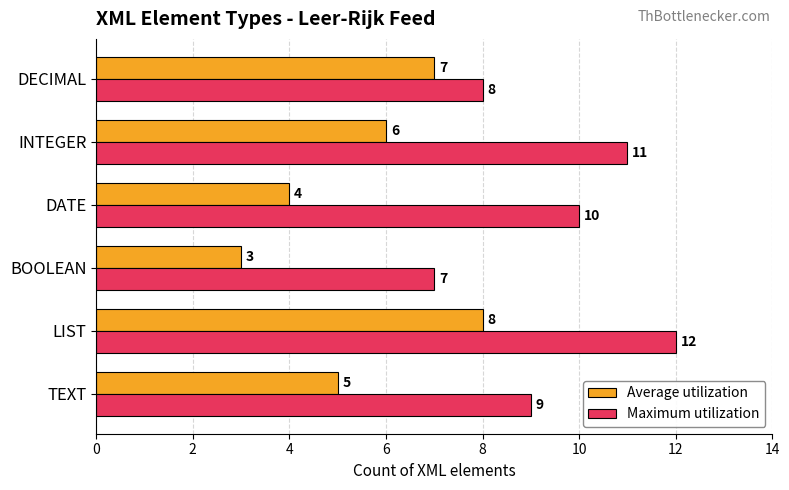

List the series in order of their overall mean, lowest first.

Average utilization, Maximum utilization